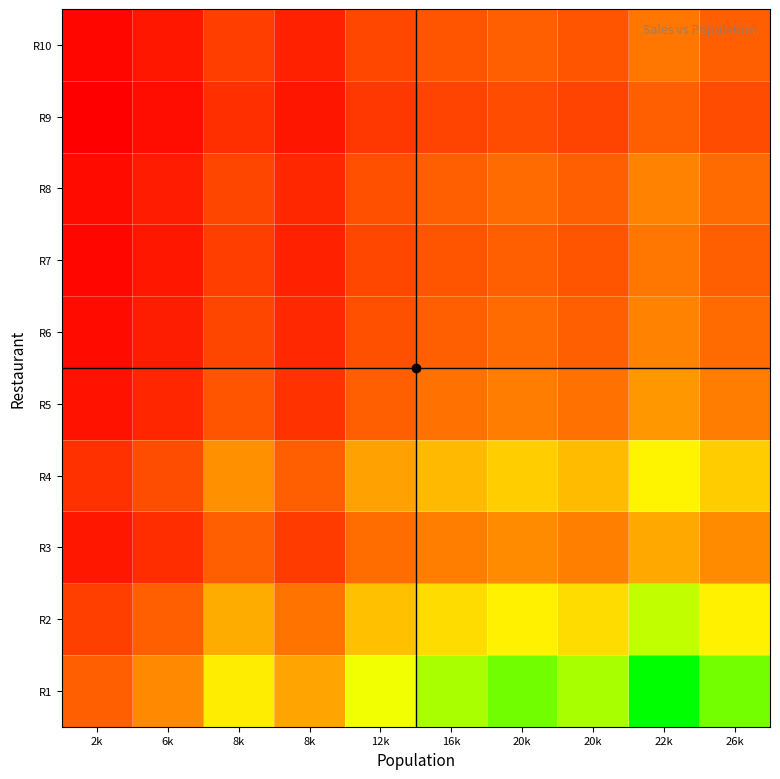

How many series are shown in this chart?

10